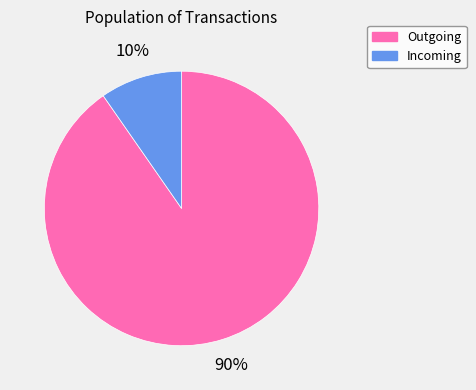

Which has a higher value, Incoming or Outgoing?

Outgoing